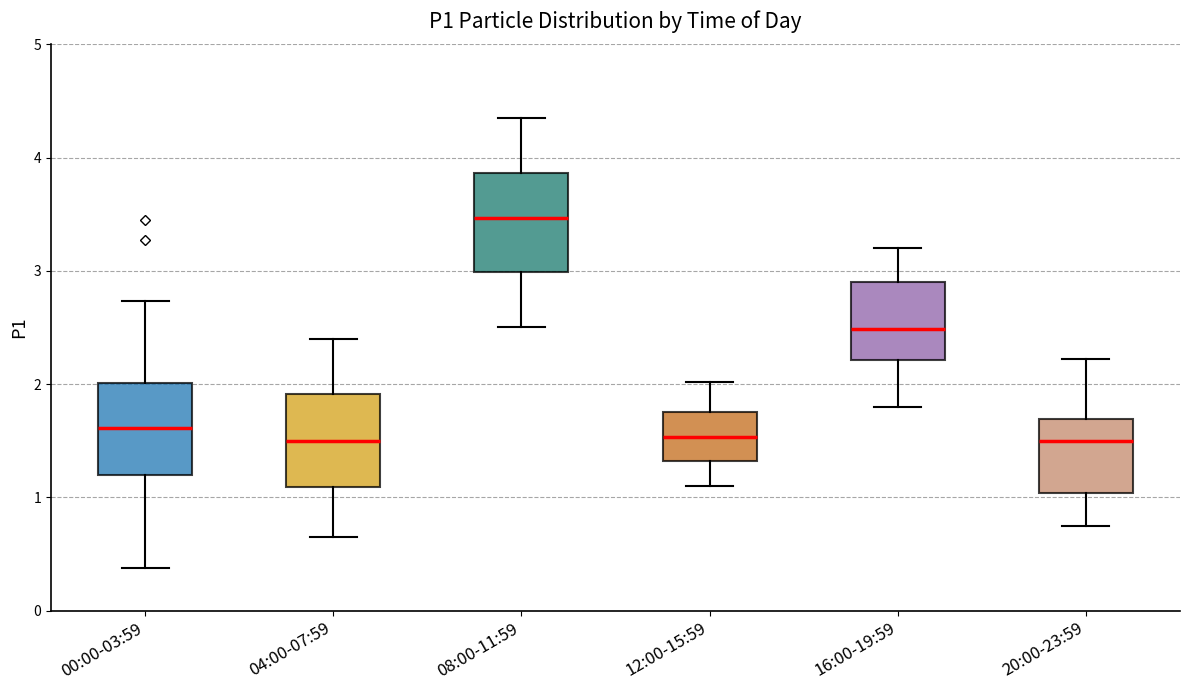

Where does the upper whisker of the box for 16:00-19:59 end on the y-axis? The values are not printed on the chart, so give them approximately, as read against the axis.

3.2